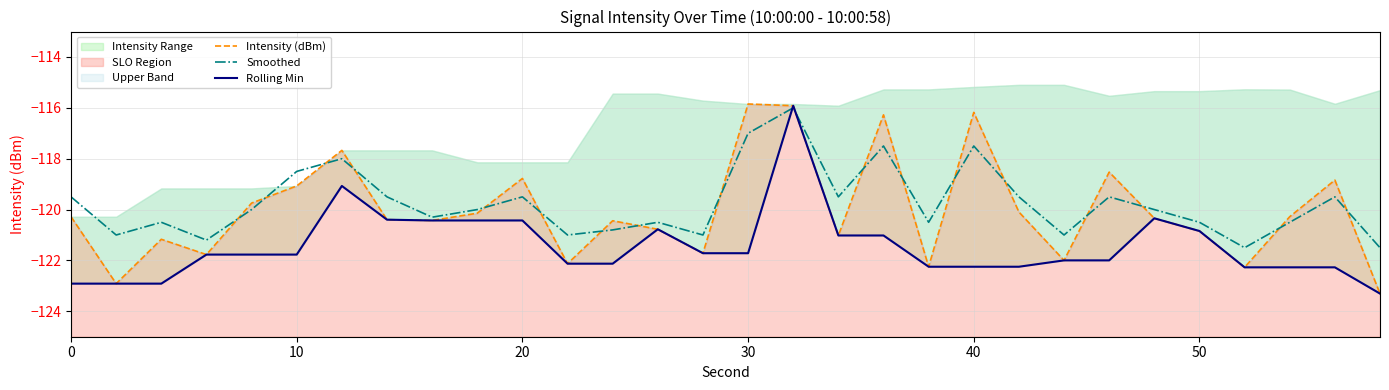

True or false: Rolling Min and Intensity (dBm) cross at least once.

False